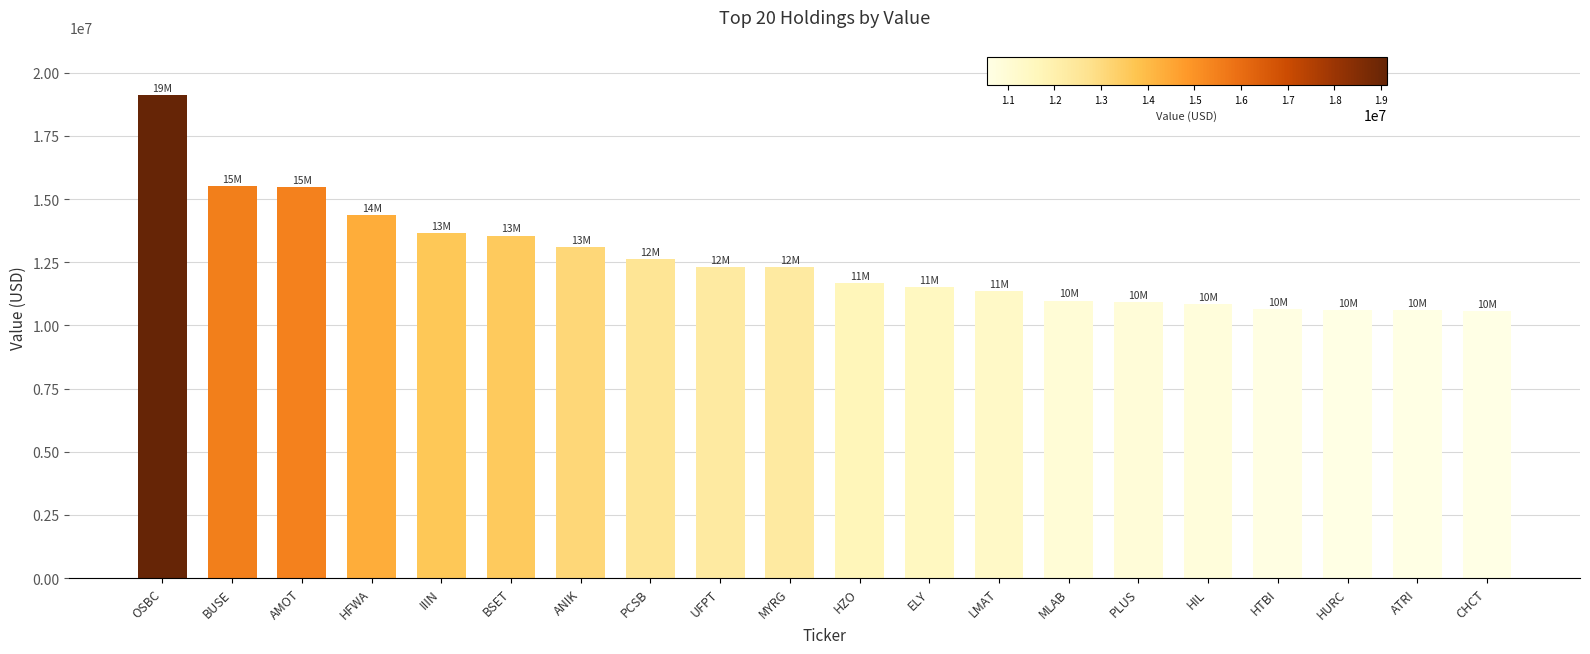

What is the greatest value displayed?

19125000